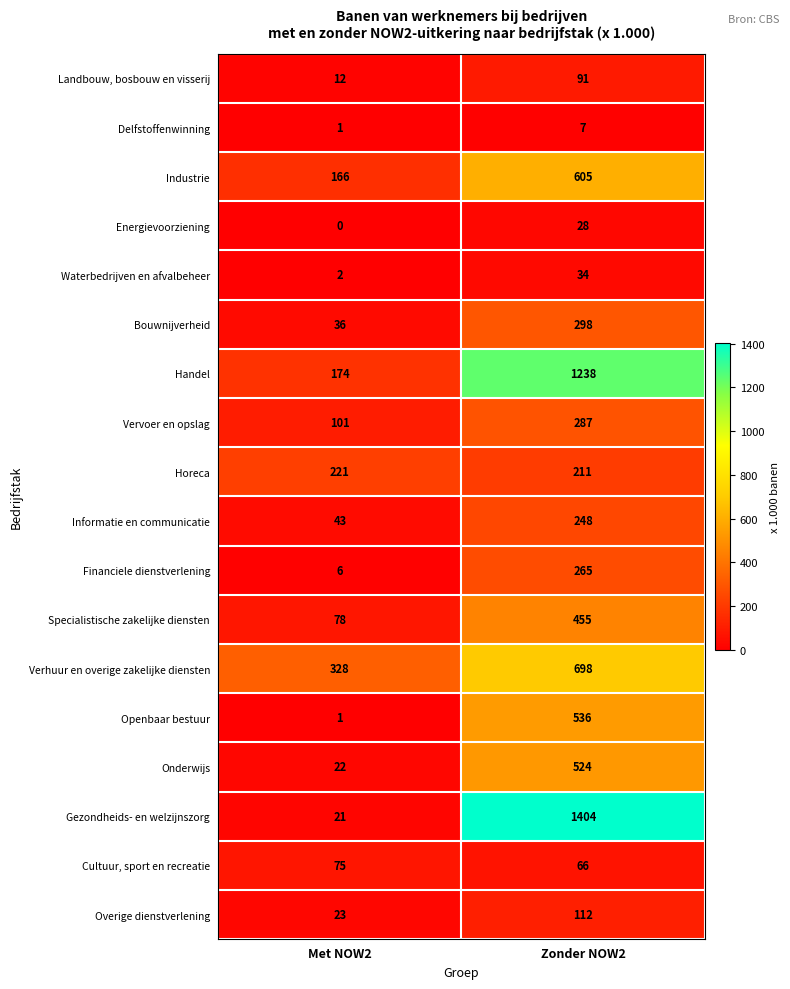

List the series in order of their peak value, lowest first.

Delfstoffenwinning, Energievoorziening, Waterbedrijven en afvalbeheer, Cultuur, sport en recreatie, Landbouw, bosbouw en visserij, Overige dienstverlening, Horeca, Informatie en communicatie, Financiele dienstverlening, Vervoer en opslag, Bouwnijverheid, Specialistische zakelijke diensten, Onderwijs, Openbaar bestuur, Industrie, Verhuur en overige zakelijke diensten, Handel, Gezondheids- en welzijnszorg